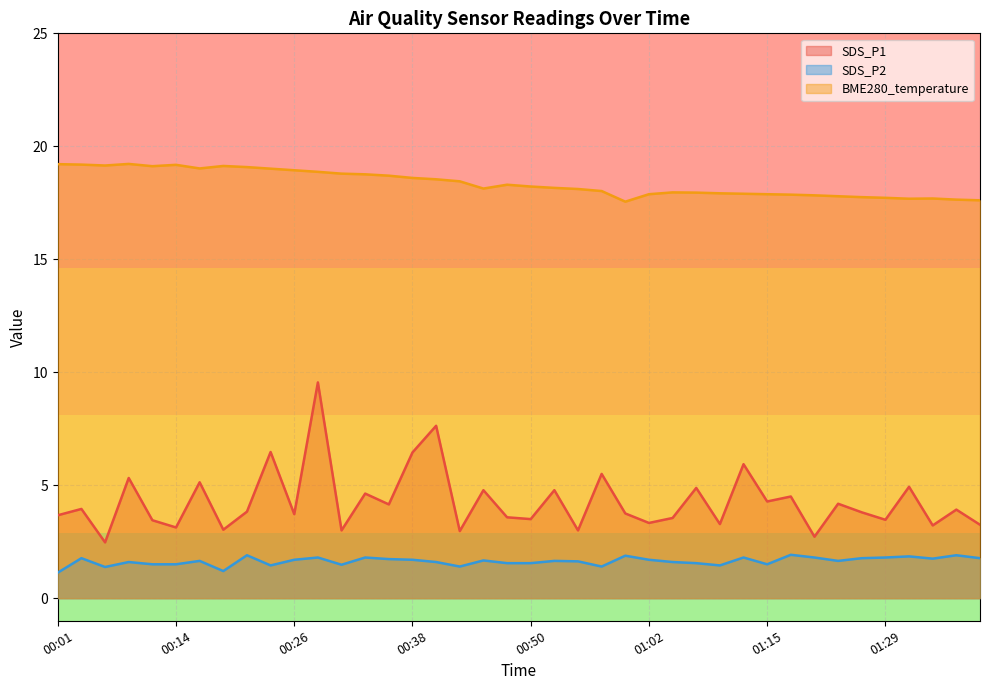

What is the maximum value shown in the chart?

19.2